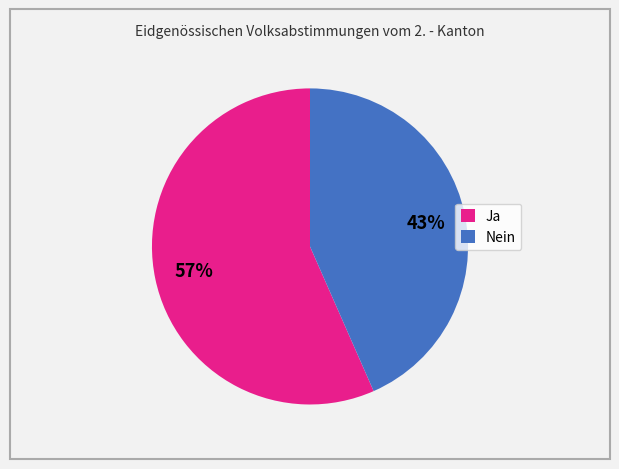

Rank the categories by value from highest to lowest.

Ja, Nein